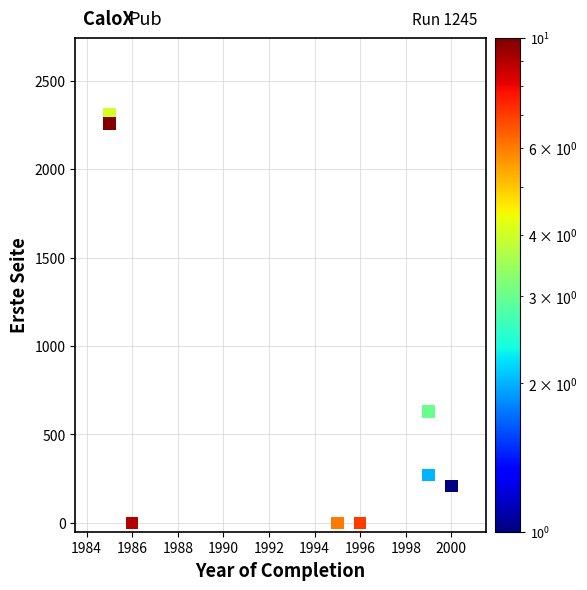

What Y value in the scatter plot is closest to 1154?

630